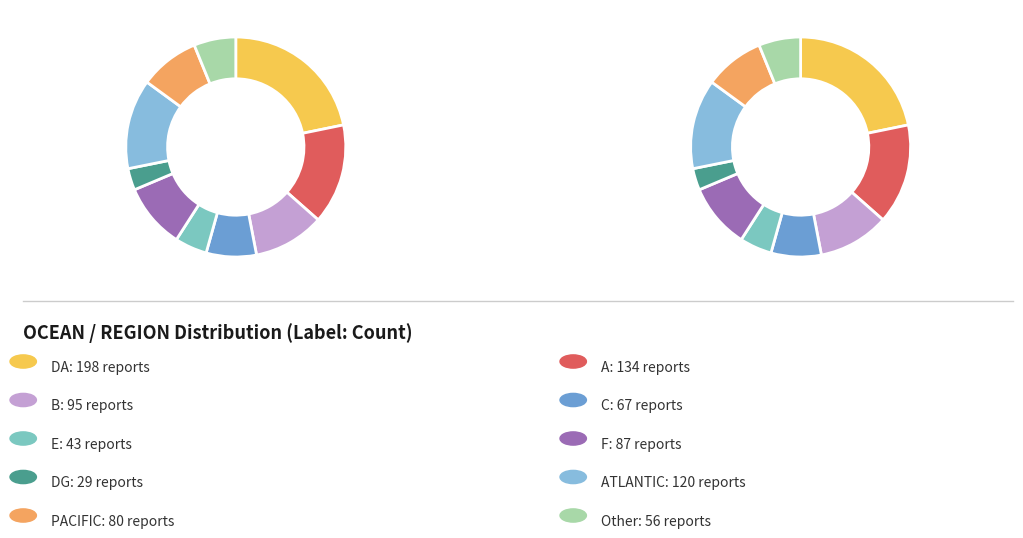

What is the smallest slice in the pie chart?

DG